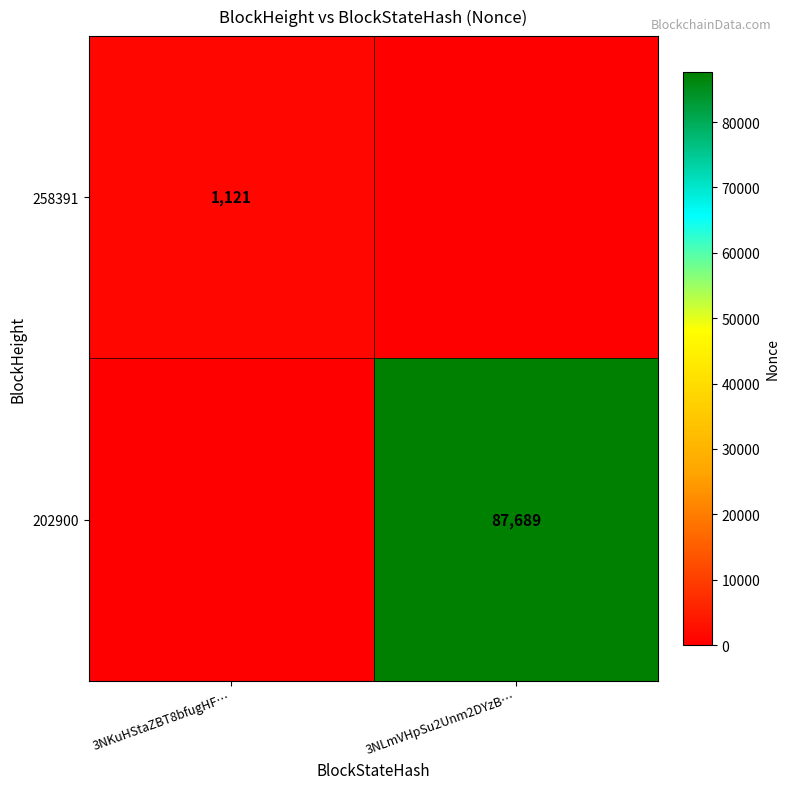

What is the highest value of the 258391 series?

1121